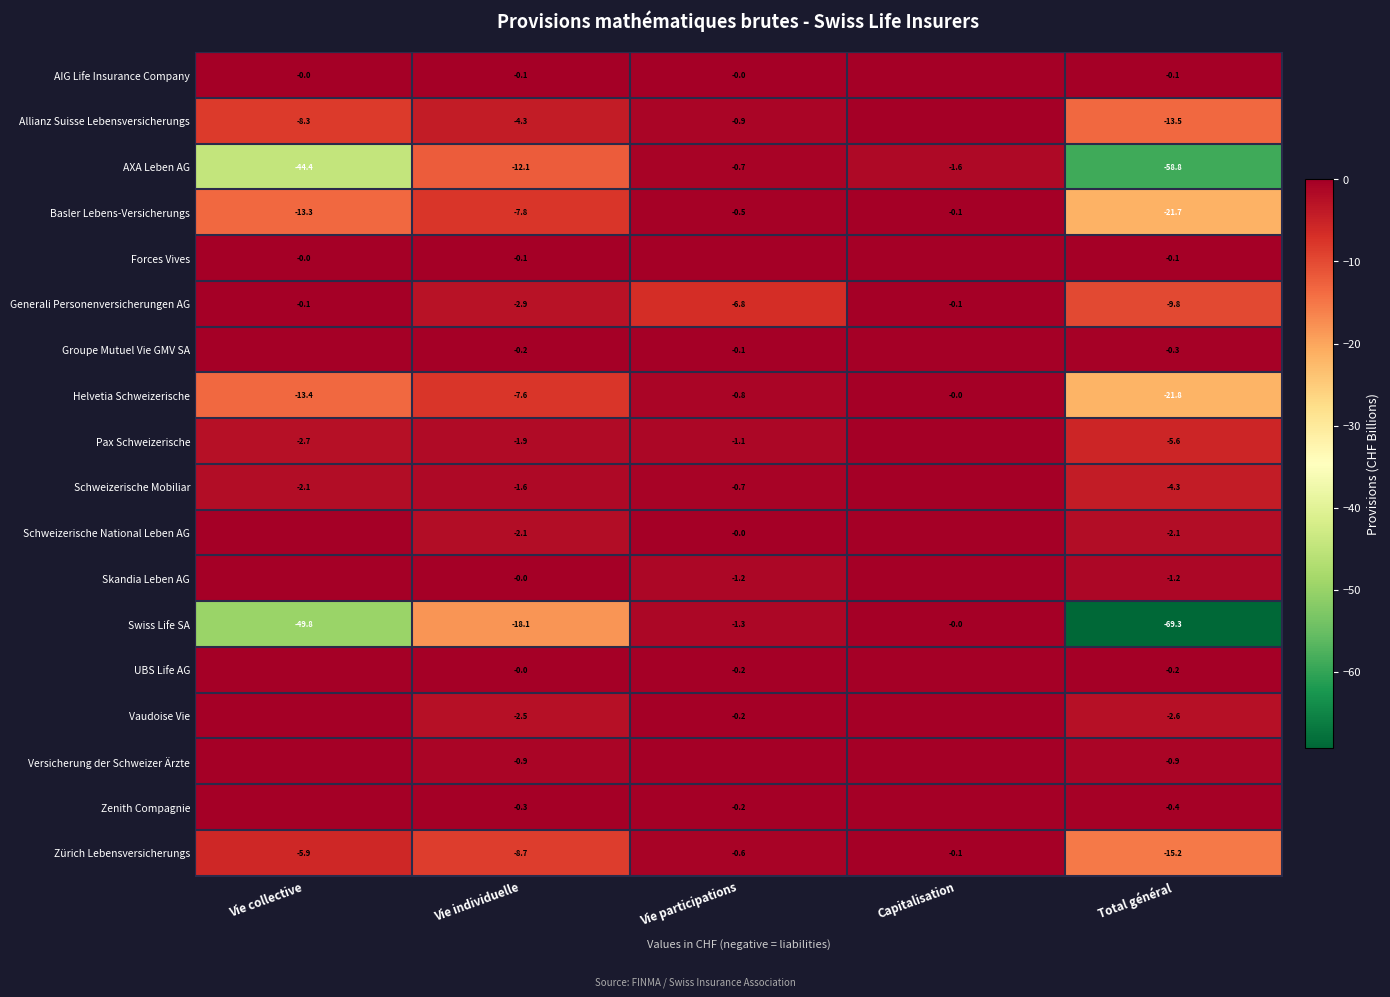

Which category has the lowest value in the Zürich Lebensversicherungs series?

Total général